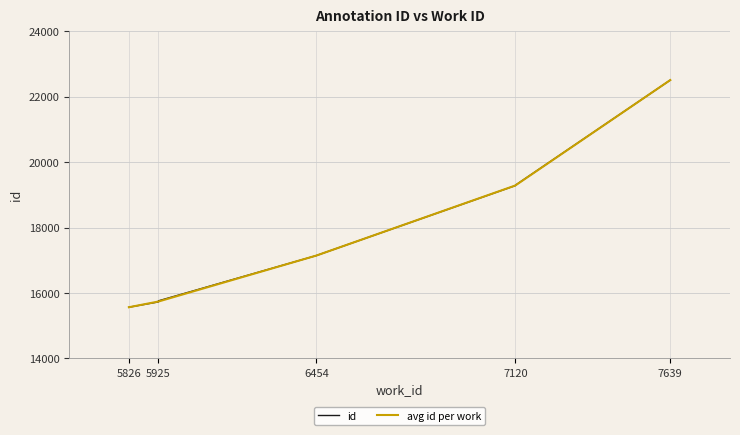

What is the change in value from 5925 to 7120?

+3525